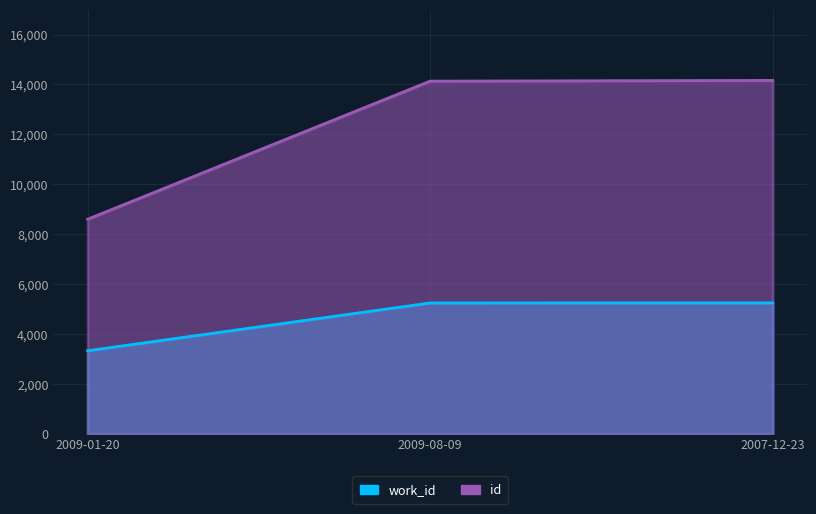

List the labels in order of id value, smallest first.

2009-01-20, 2009-08-09, 2007-12-23